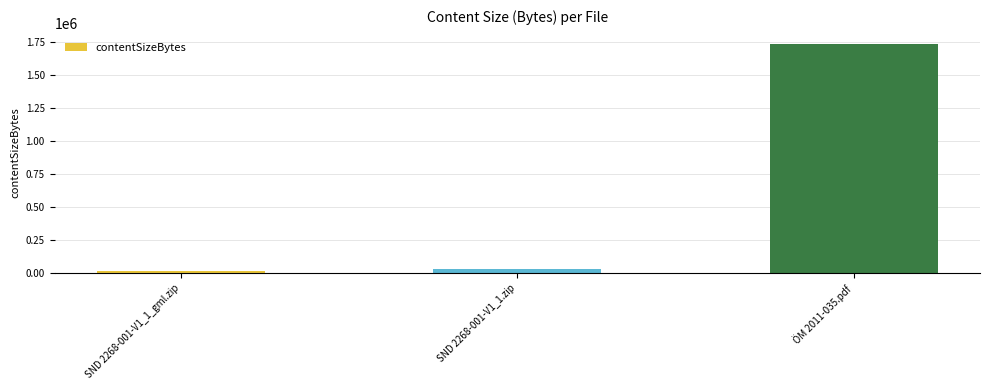

How many data points are less than 30323?

1